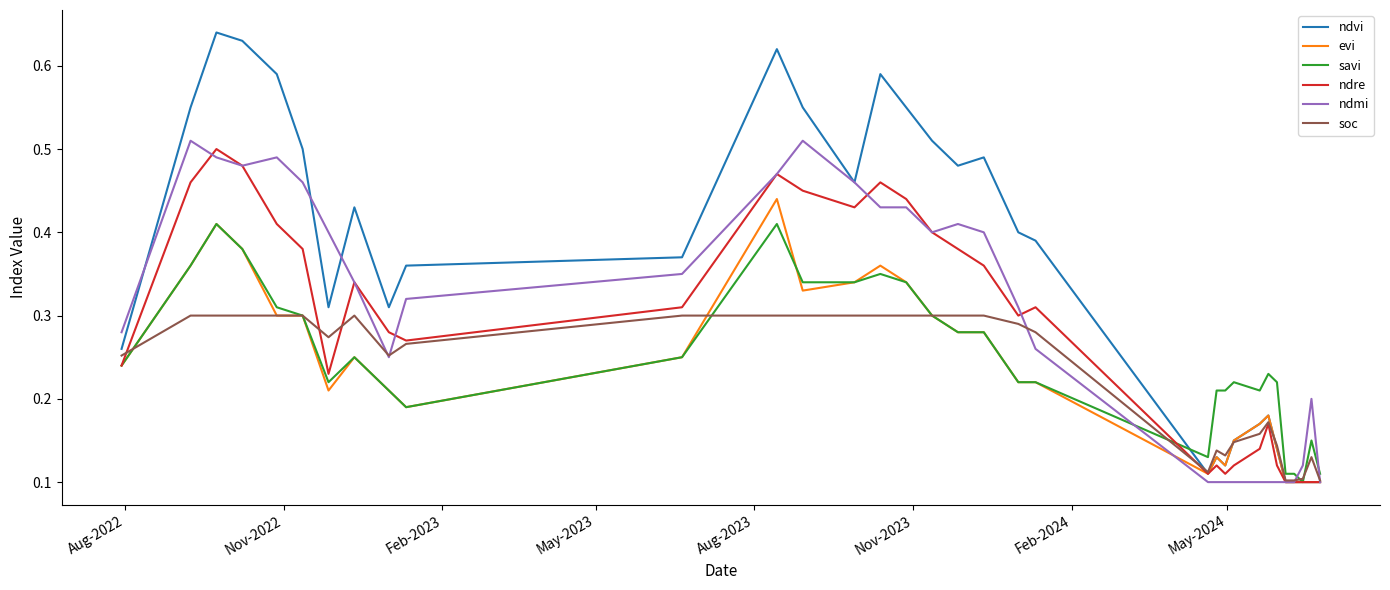

Which series has the largest total across all categories?

ndvi